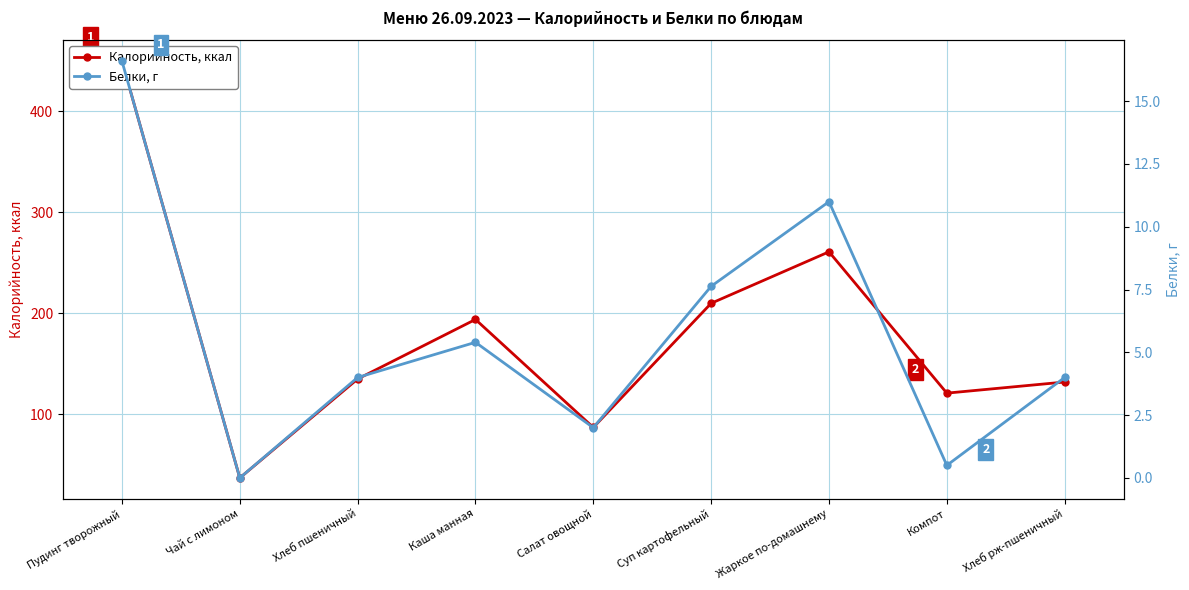

Reading right to left, extract all data points from this chart.

Калорийность, ккал: Хлеб рж-пшеничный=132.0	Компот=121.0	Жаркое по-домашнему=261.0	Суп картофельный=210.0	Салат овощной=87.0	Каша манная=194.0	Хлеб пшеничный=135.0	Чай с лимоном=37.0	Пудинг творожный=450.0
Белки, г: Хлеб рж-пшеничный=4.0	Компот=0.5	Жаркое по-домашнему=11.0	Суп картофельный=7.6	Салат овощной=2.0	Каша манная=5.4	Хлеб пшеничный=4.0	Чай с лимоном=0.0	Пудинг творожный=16.6